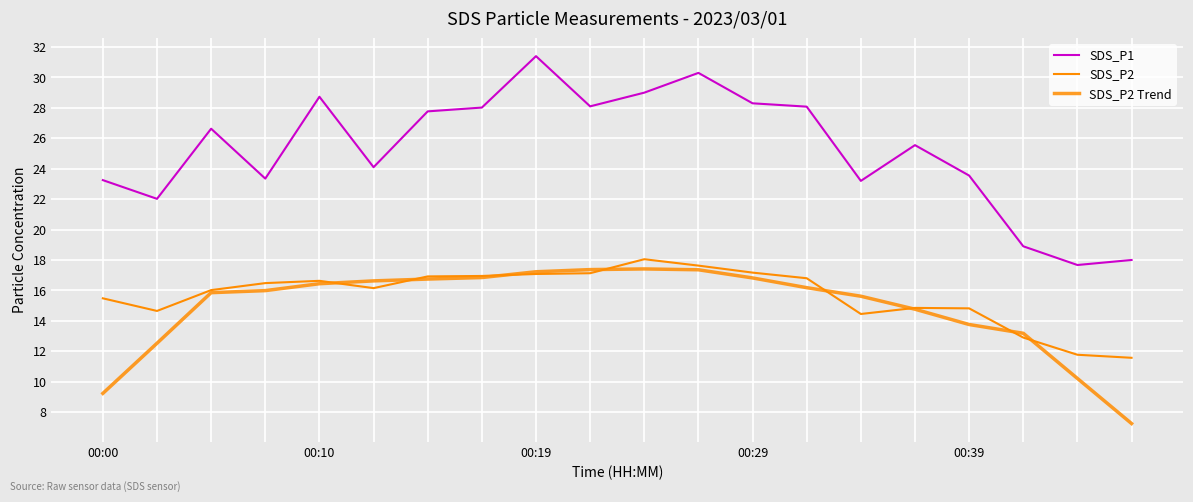

Which series ends up on top after the final intersection of SDS_P2 Trend and SDS_P2?

SDS_P2